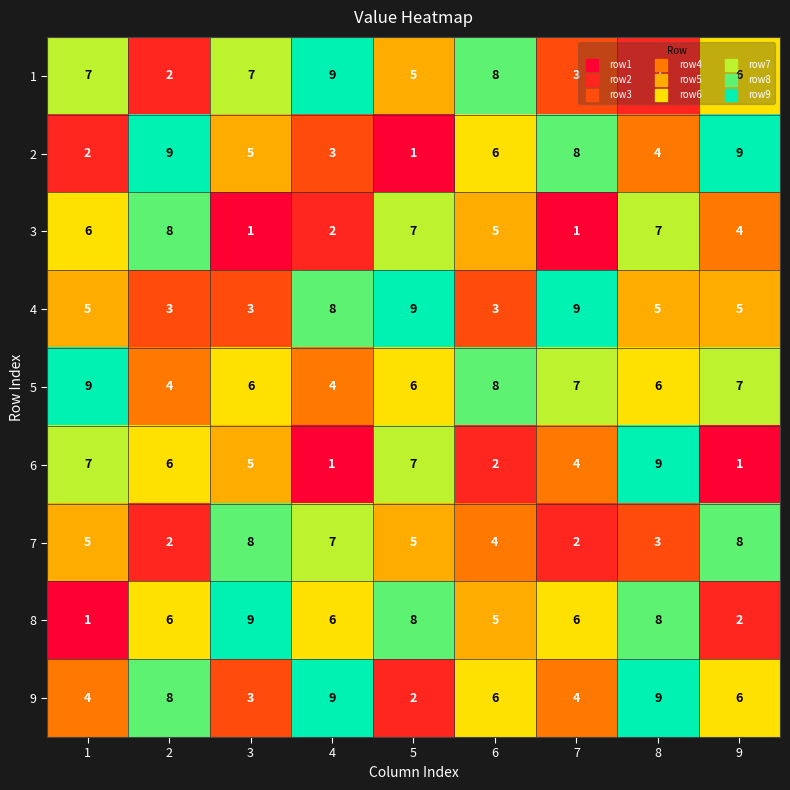

How many data points does each series have?

9